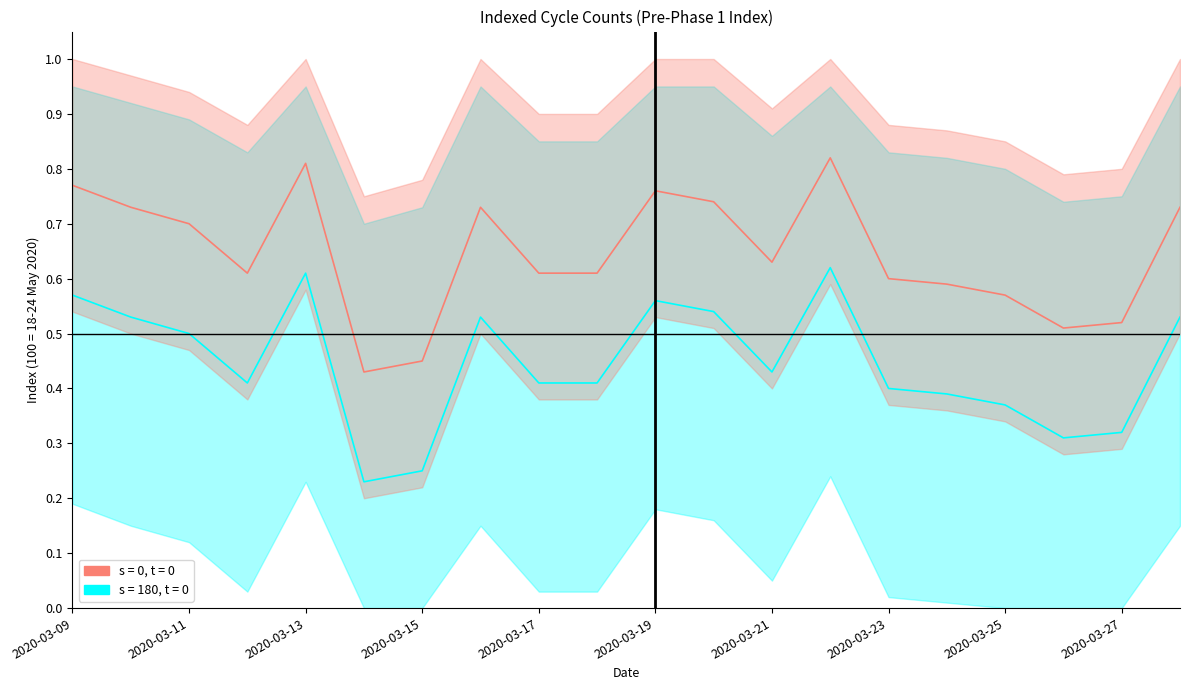

List the labels in order of value, largest first.

2020-03-22, 2020-03-13, 2020-03-09, 2020-03-19, 2020-03-20, 2020-03-10, 2020-03-16, 2020-03-28, 2020-03-11, 2020-03-21, 2020-03-12, 2020-03-17, 2020-03-18, 2020-03-23, 2020-03-24, 2020-03-25, 2020-03-27, 2020-03-26, 2020-03-15, 2020-03-14